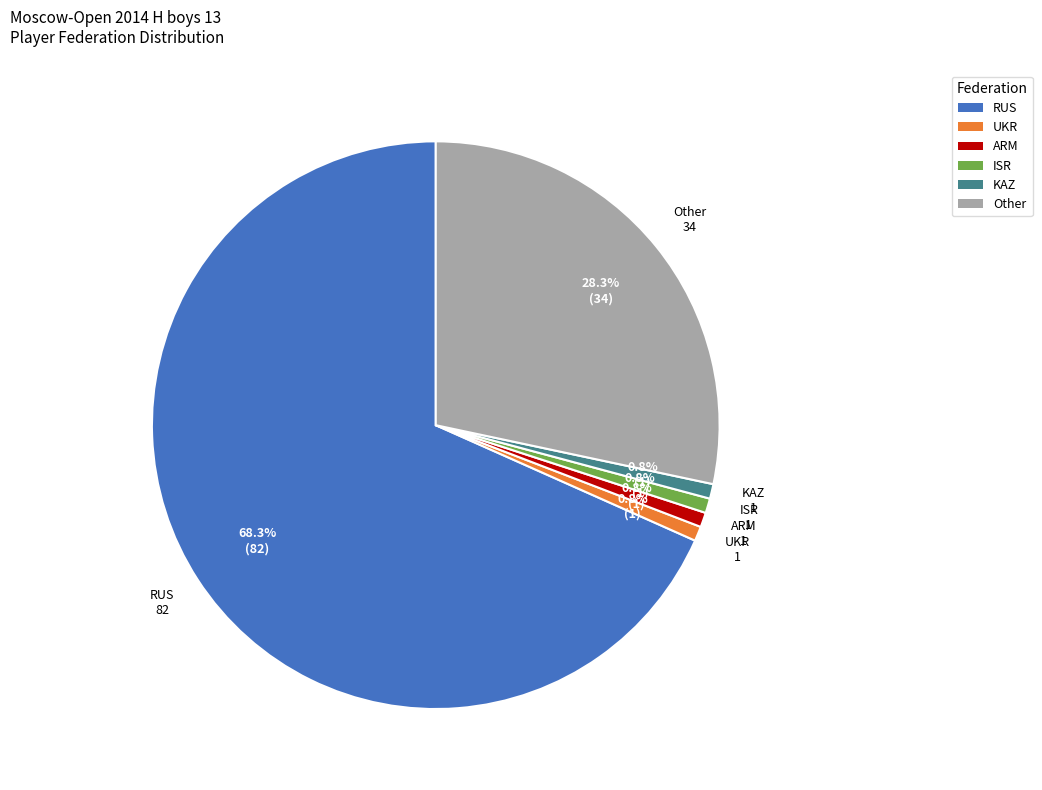

The KAZ slice represents 11% of the pie. True or false?

False